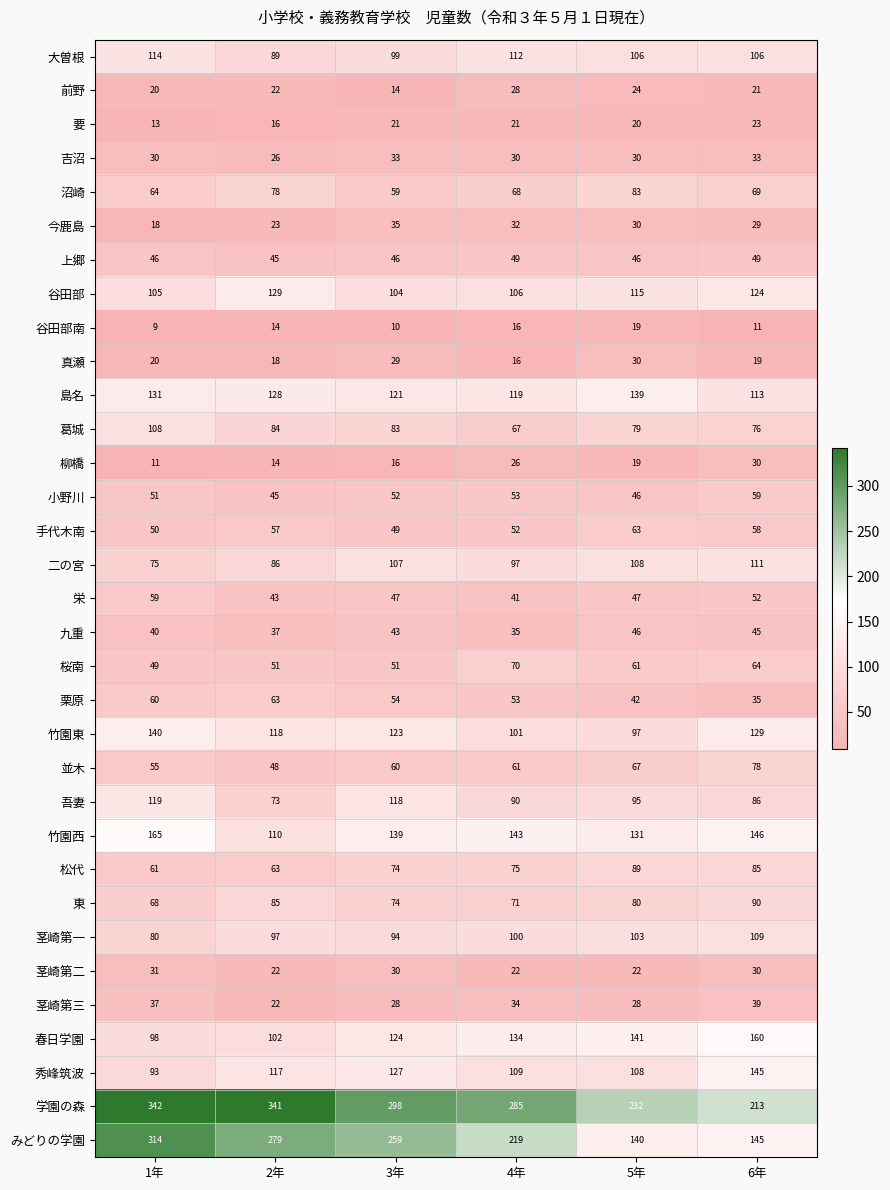

Which category has the highest value across all series?

1年